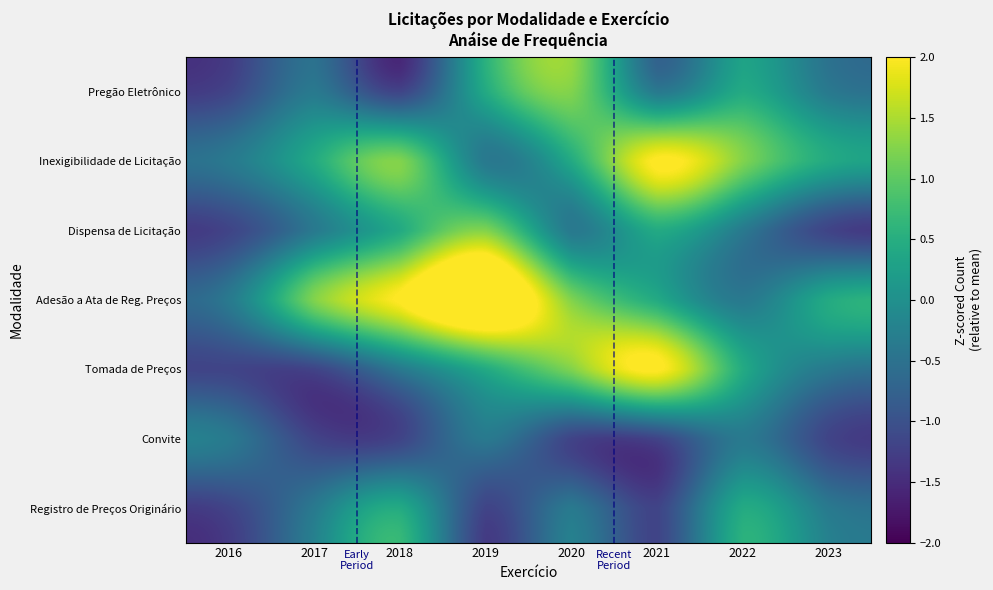

What is the spread (max minus min) of values at 2018?

3.2